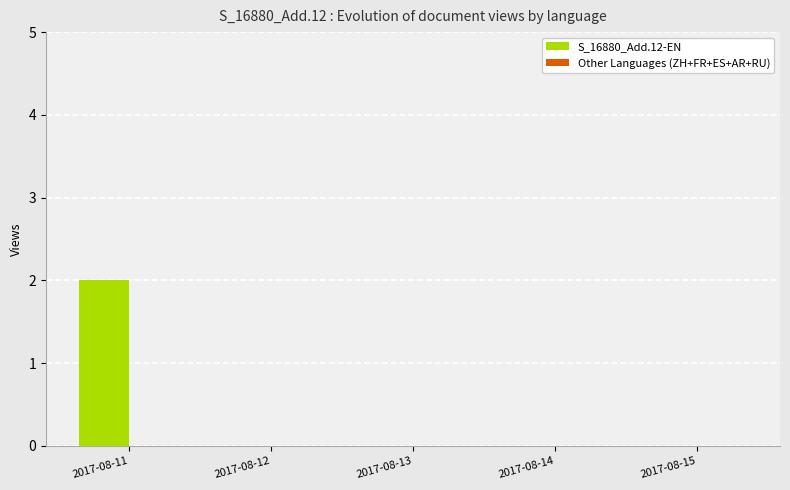

At which category does the chart reach its peak across all series?

2017-08-11